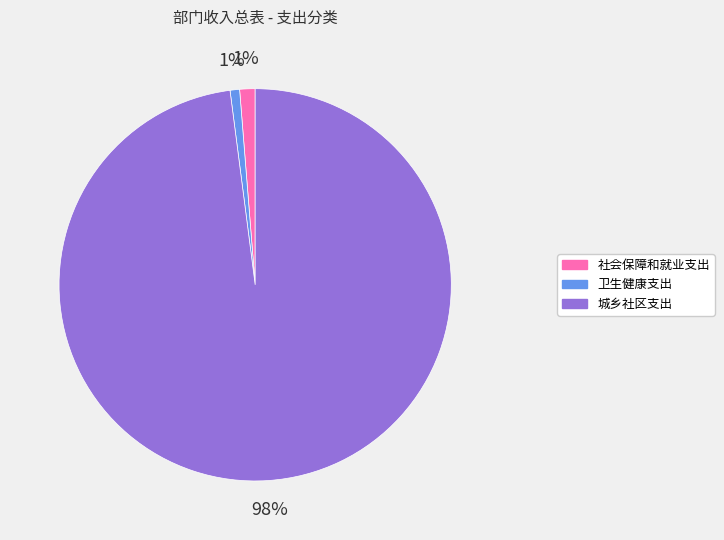

Combined, do 卫生健康支出 and 社会保障和就业支出 account for over 50%?

No